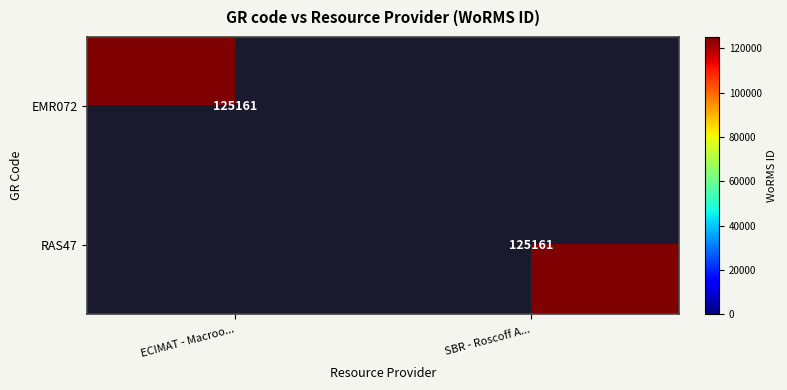

True or false: EMR072 has a value of 125161 at ECIMAT - Macroo....

True